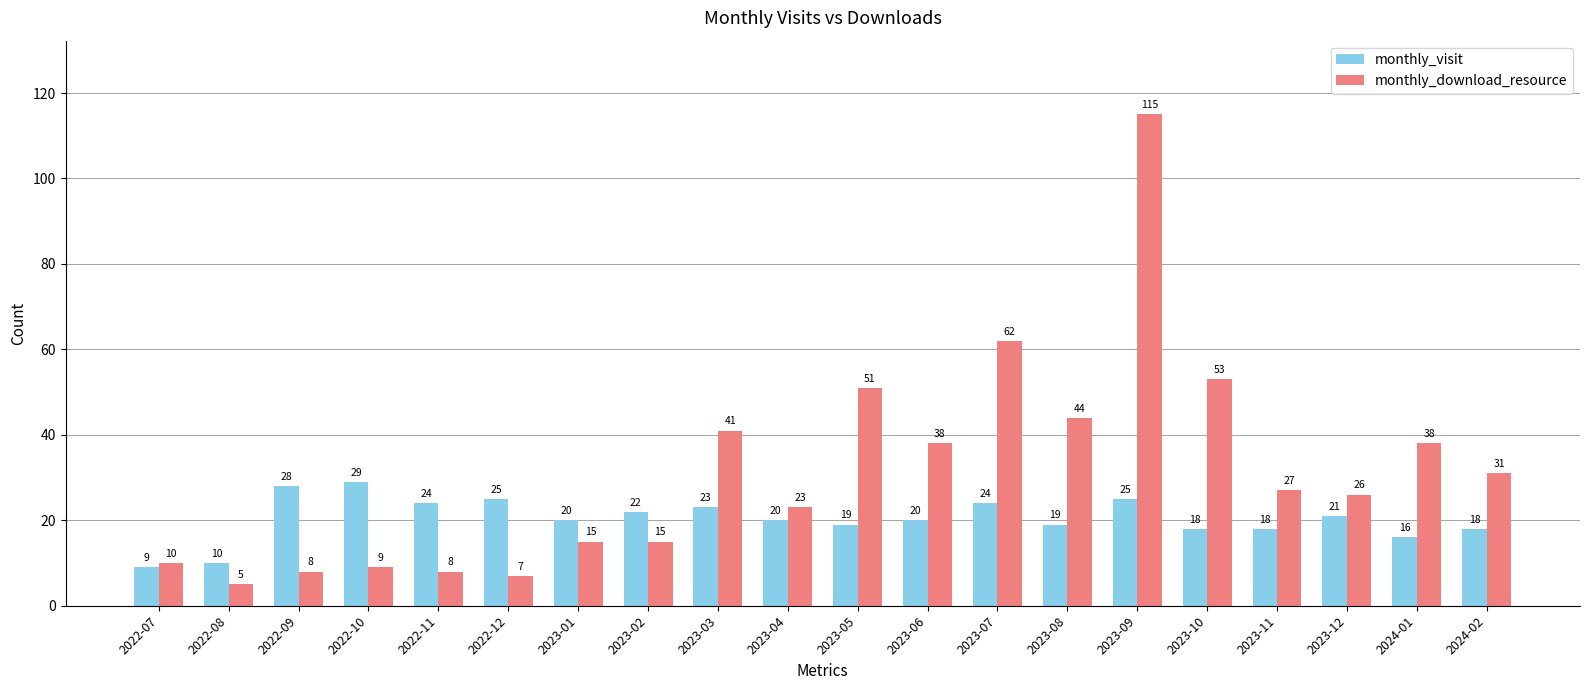

At how many categories does at least one series exceed 84?

1